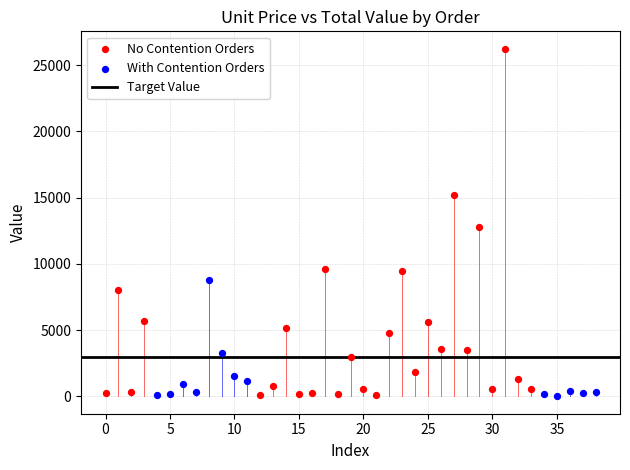

Which series has the largest Y range (max minus min)?

No Contention Orders